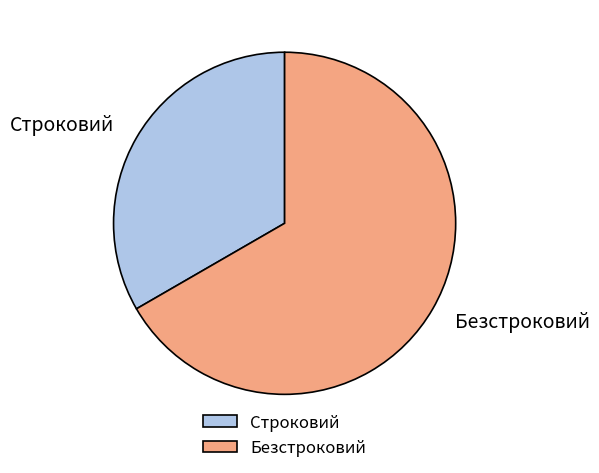

The Строковий slice represents 42% of the pie. True or false?

False